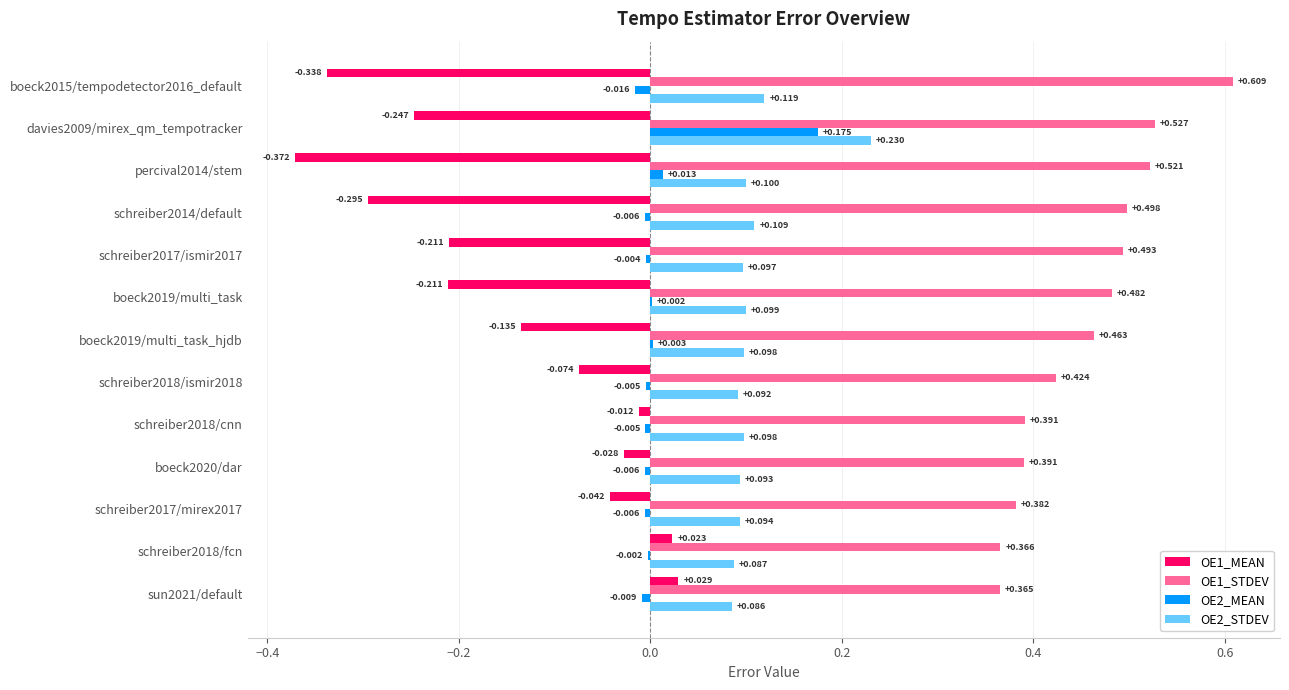

Is the value of OE2_STDEV at boeck2019/multi_task_hjdb greater than the value of OE1_STDEV at boeck2019/multi_task?

No